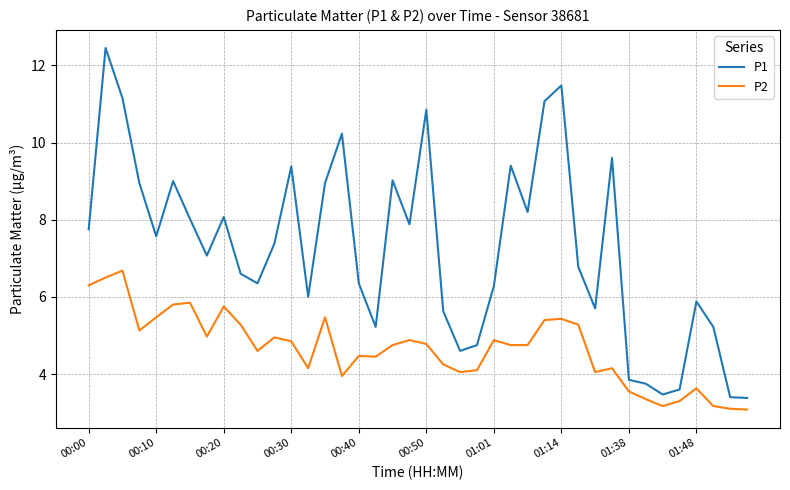

What is the difference between the maximum and minimum values in the P2 series?

3.6